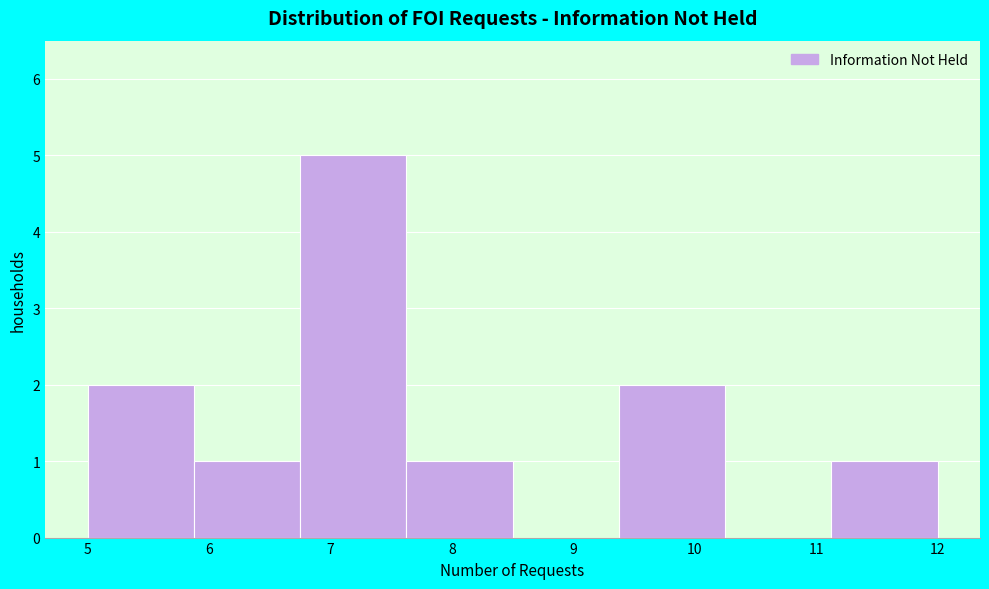

How tall is the bar that spans 7.6 to 8.5 on the x-axis? Neither the bar edges nor the heights are printed on the chart, so give them approximately, as read against the axes.

1